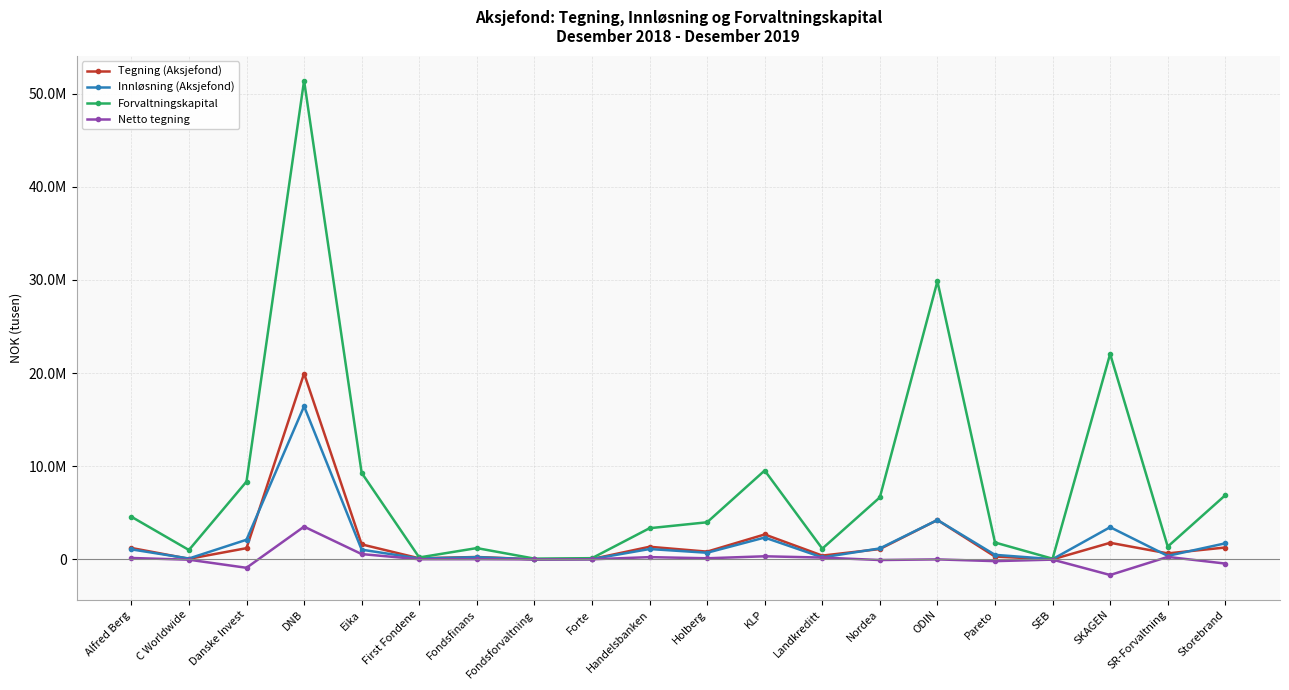

At how many categories does at least one series exceed 19644545?

3